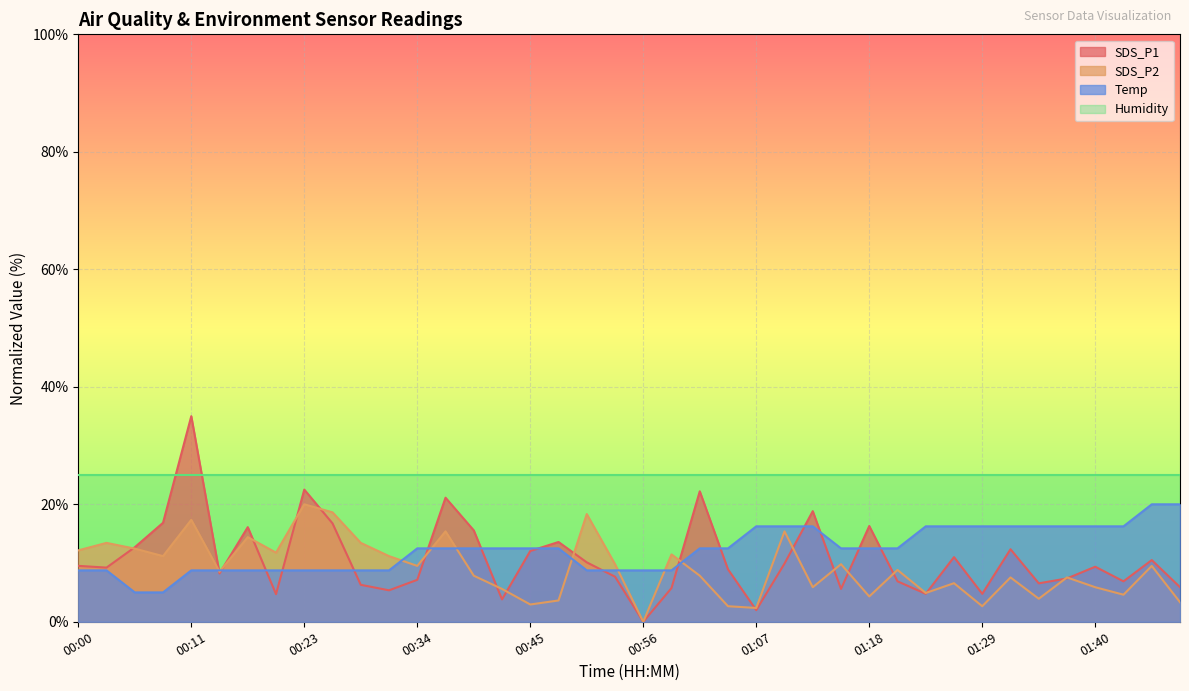

Which series has the largest total across all categories?

Humidity